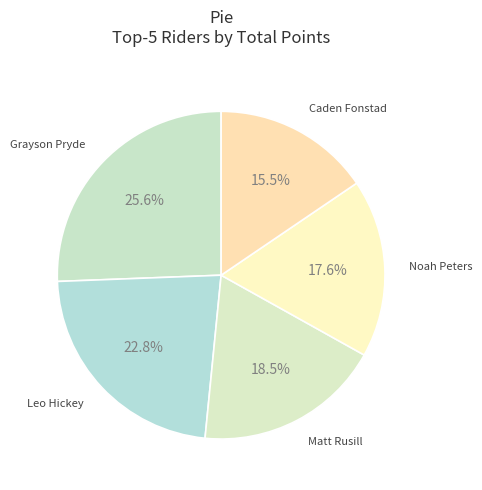

Is there any slice that represents more than half of the pie?

No